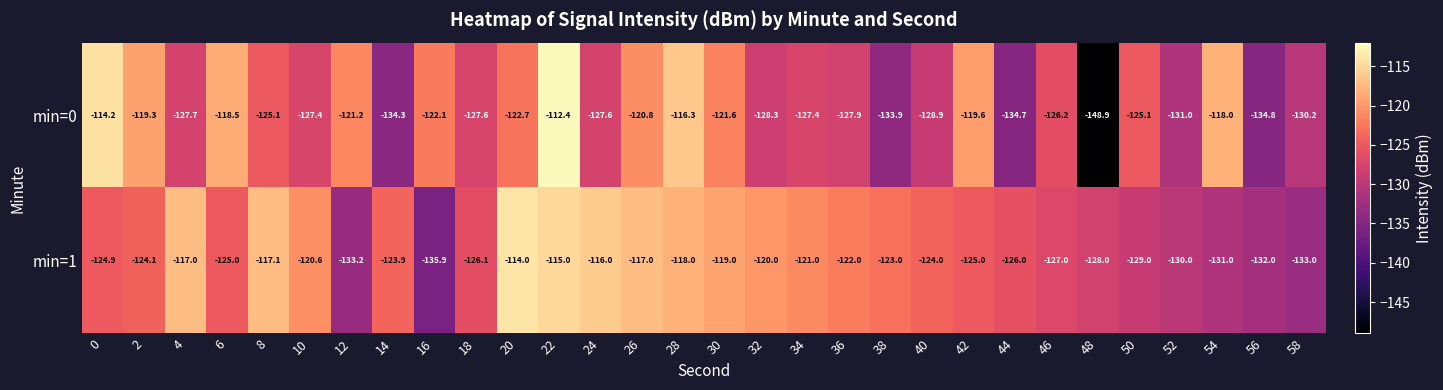

What is the difference between the second highest and minimum values in the min=0 series?

34.7